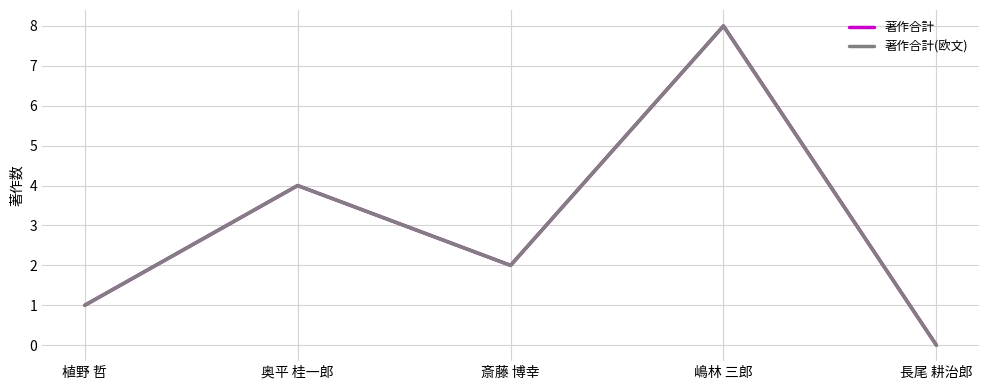

At 斎藤 博幸, list the series in order from smallest to largest.

著作合計, 著作合計(欧文)